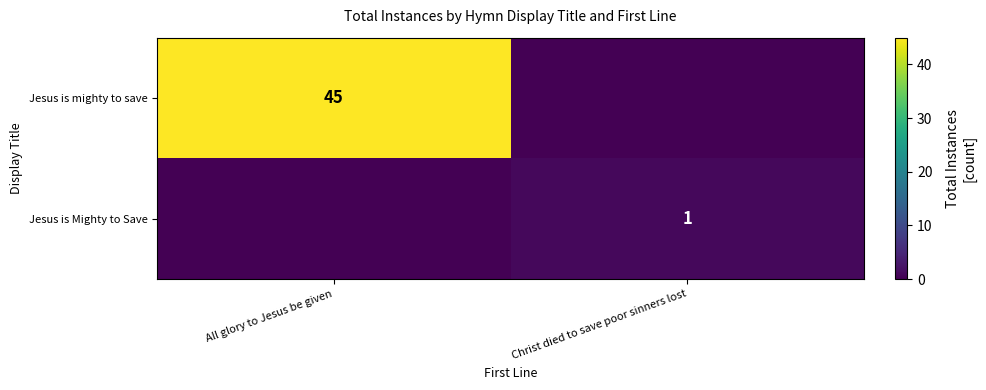

True or false: Jesus is mighty to save has a value of 45 at All glory to Jesus be given.

True